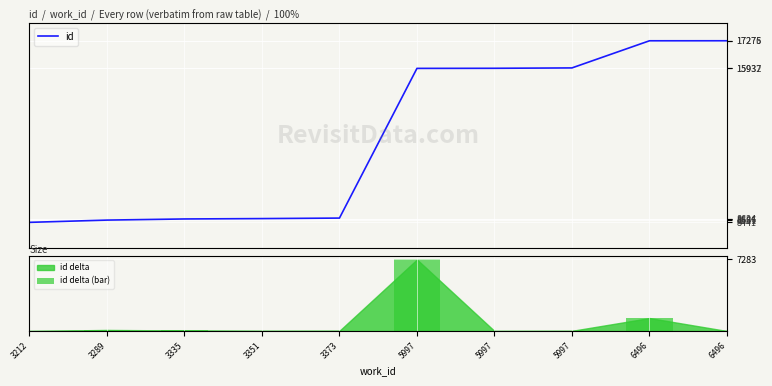

What is the sum of the id values at 5997 and 6496?

33213